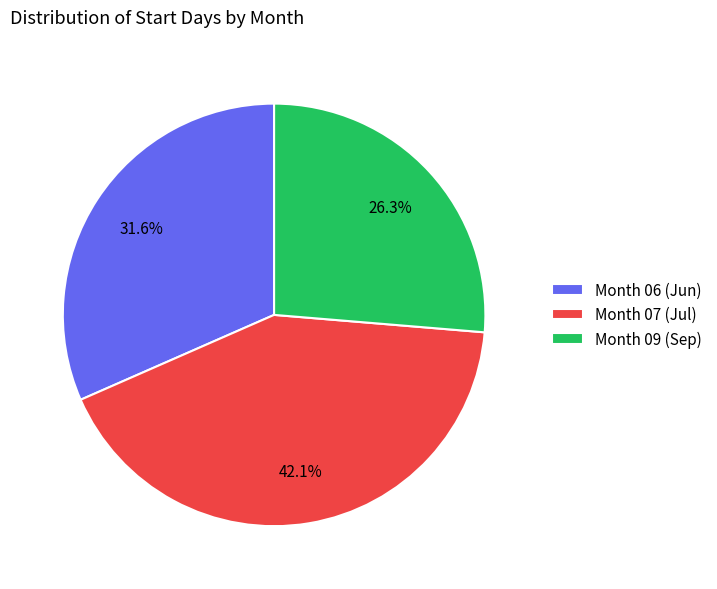

How many slices are in this pie chart?

3